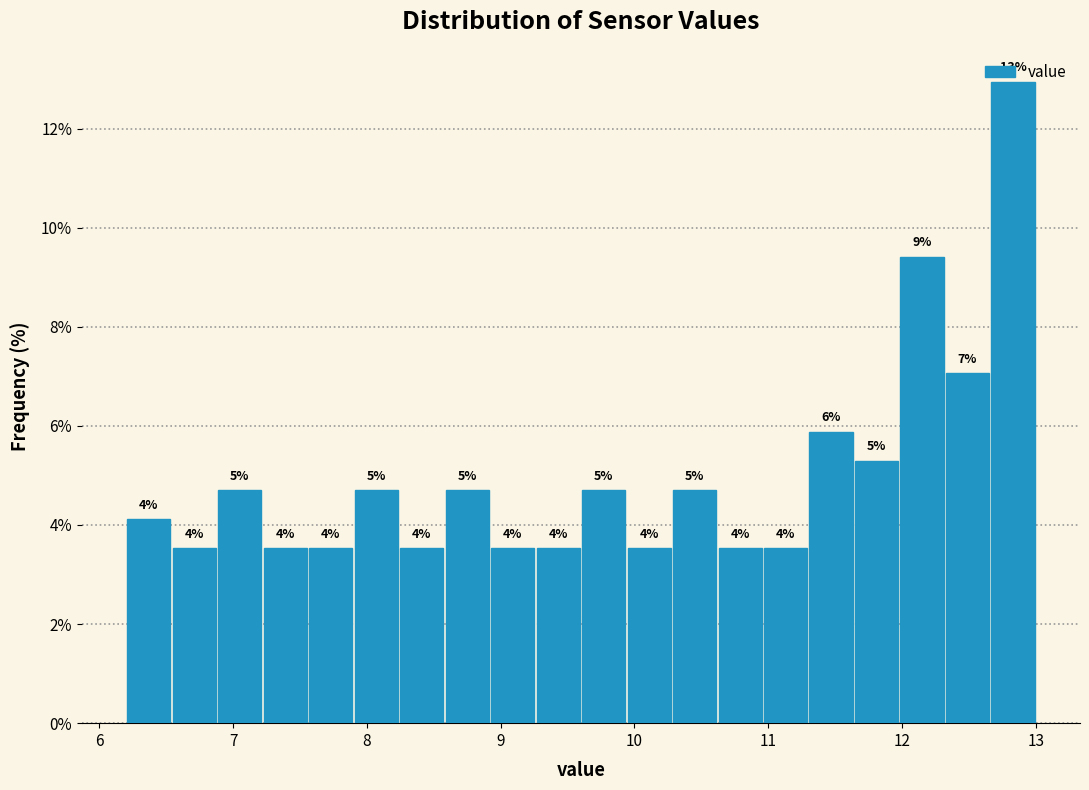

Read against the x-axis, roughly where is the centre of the tallest bar?

12.8